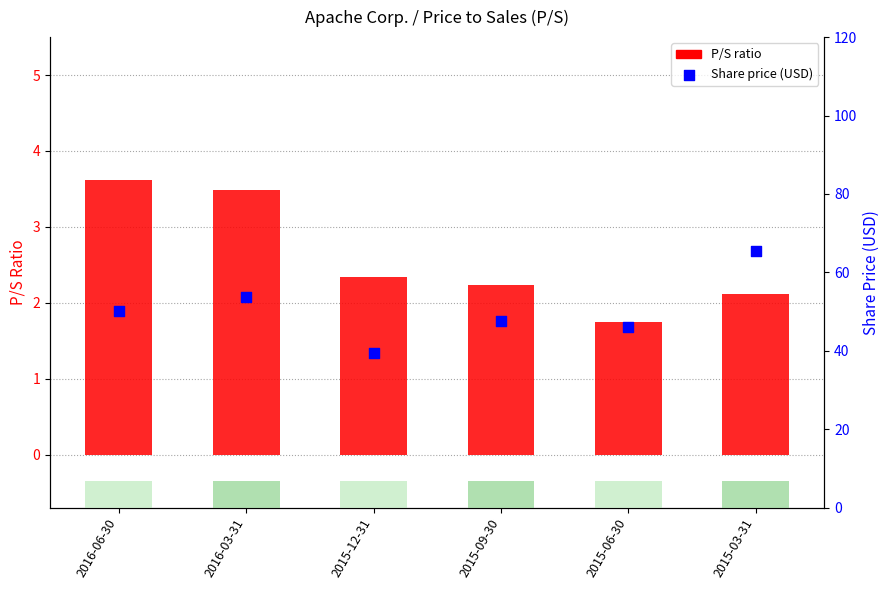

What is the total value across all series at 2015-06-30?

47.9